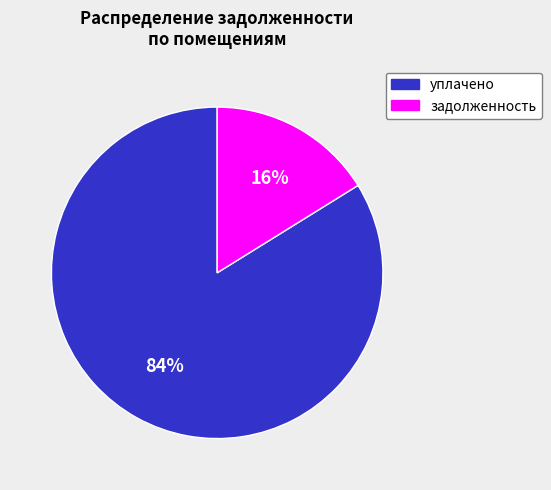

To the nearest percent, what is the difference between the largest and smallest slice percentages?

68%